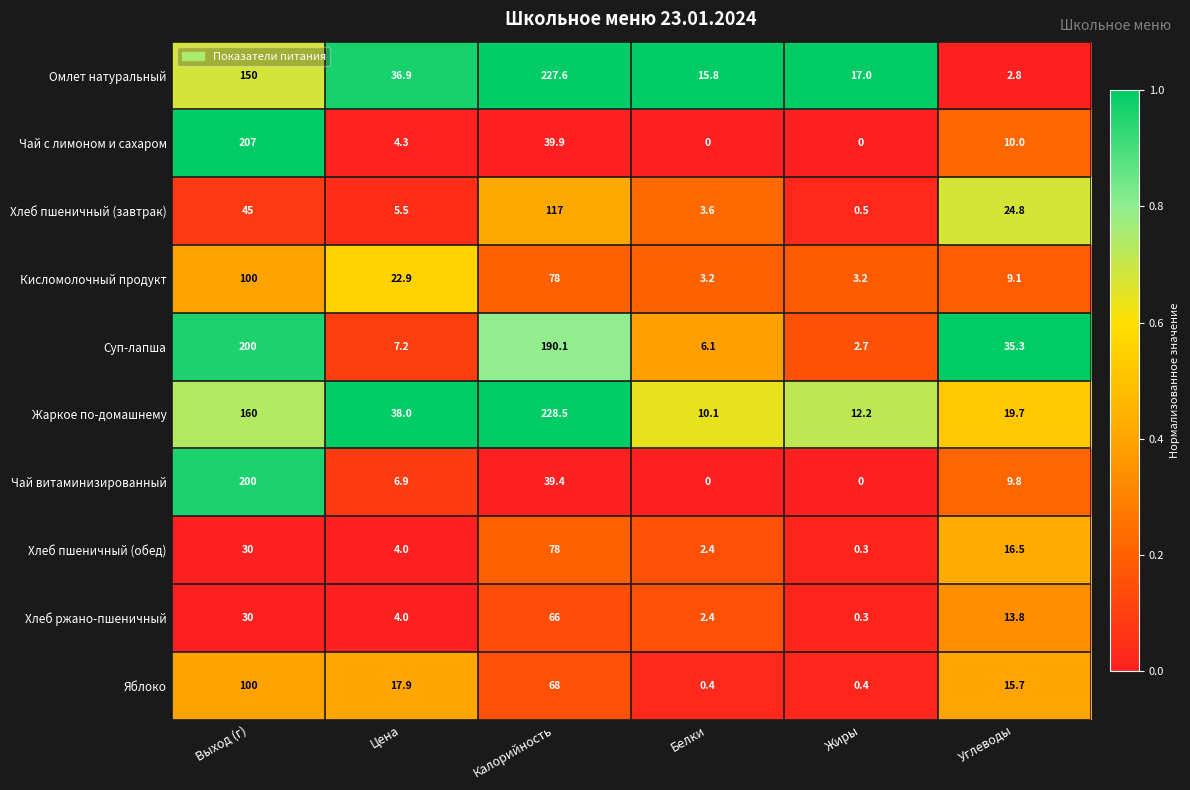

What is the difference between the Яблоко values at Выход (г) and Жиры?

99.6